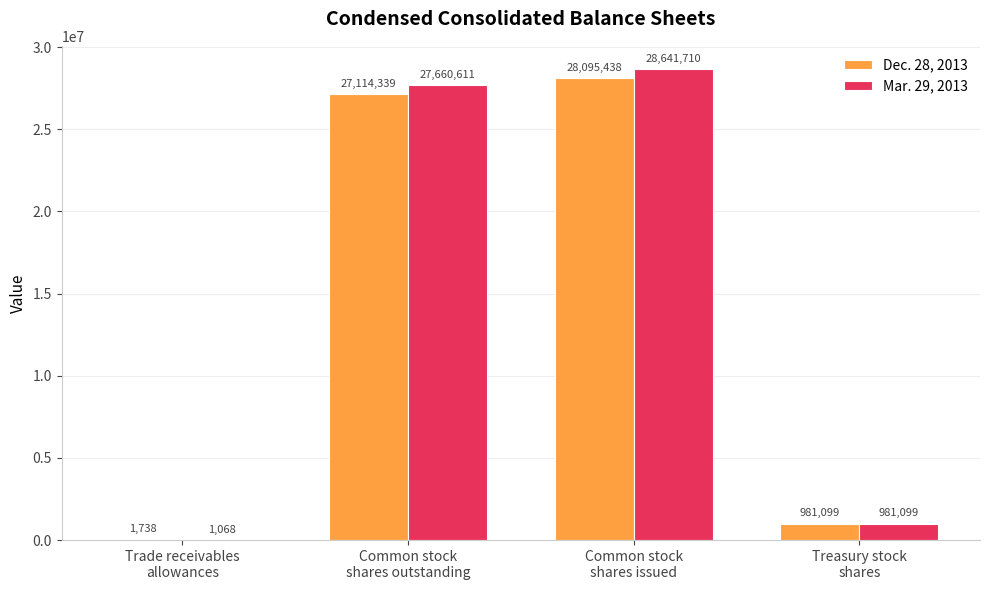

What is the sum of all Mar. 29, 2013 values?

57284488